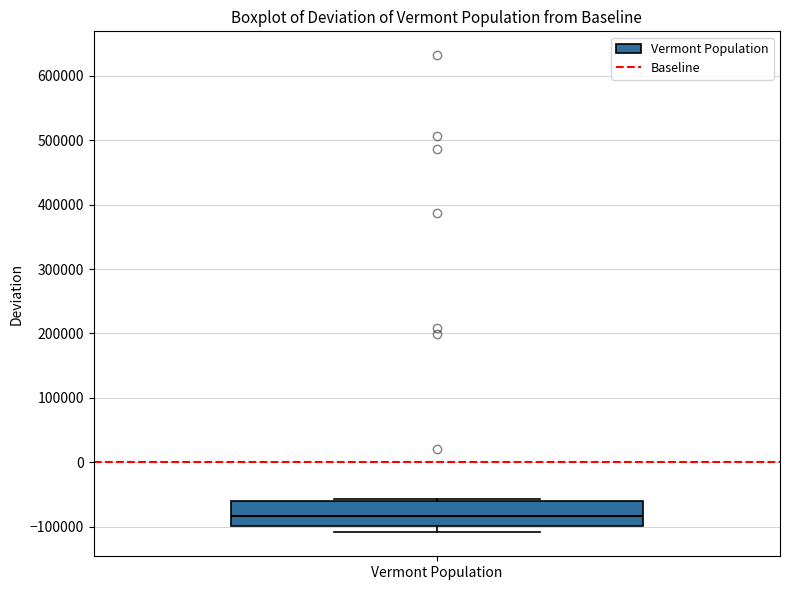

Read this box plot against the y-axis: the position of the median line, the range covered by the box, and the ends of both whiskers. The values are not printed on the chart, so give them approximately, as read against the axis.

median -80000, box -100000 to -60000, whiskers -110000 to -60000 (just above the box's upper edge)